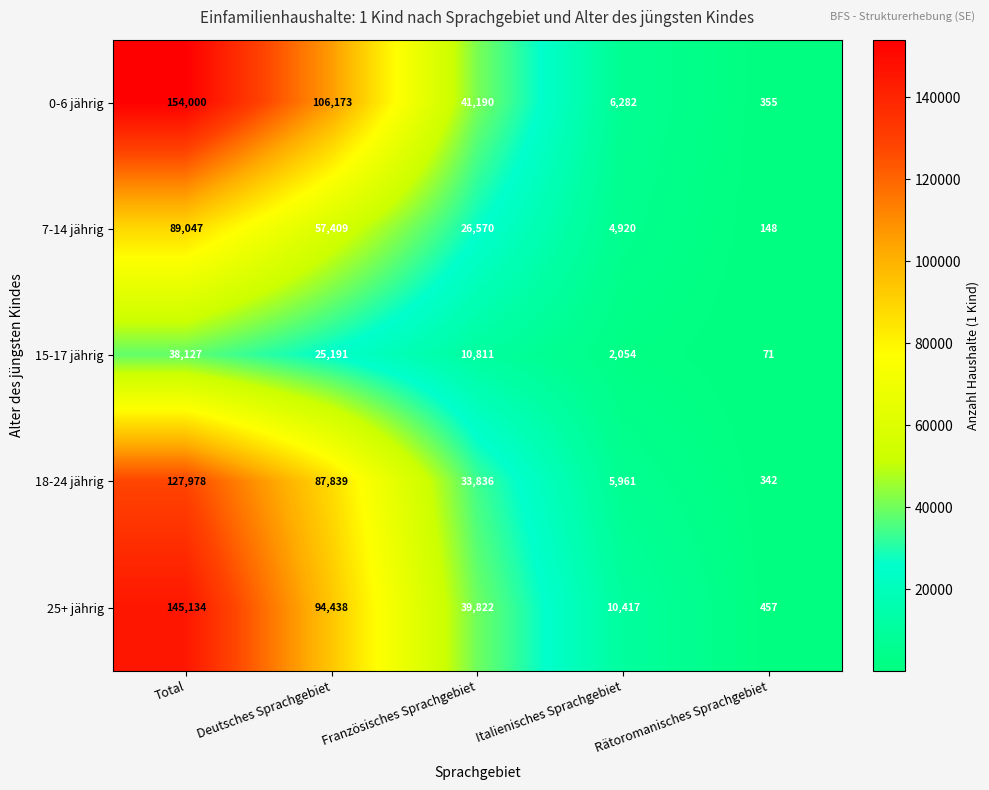

Rank the categories by 18-24 jährig value from highest to lowest.

Total, Deutsches Sprachgebiet, Französisches Sprachgebiet, Italienisches Sprachgebiet, Rätoromanisches Sprachgebiet